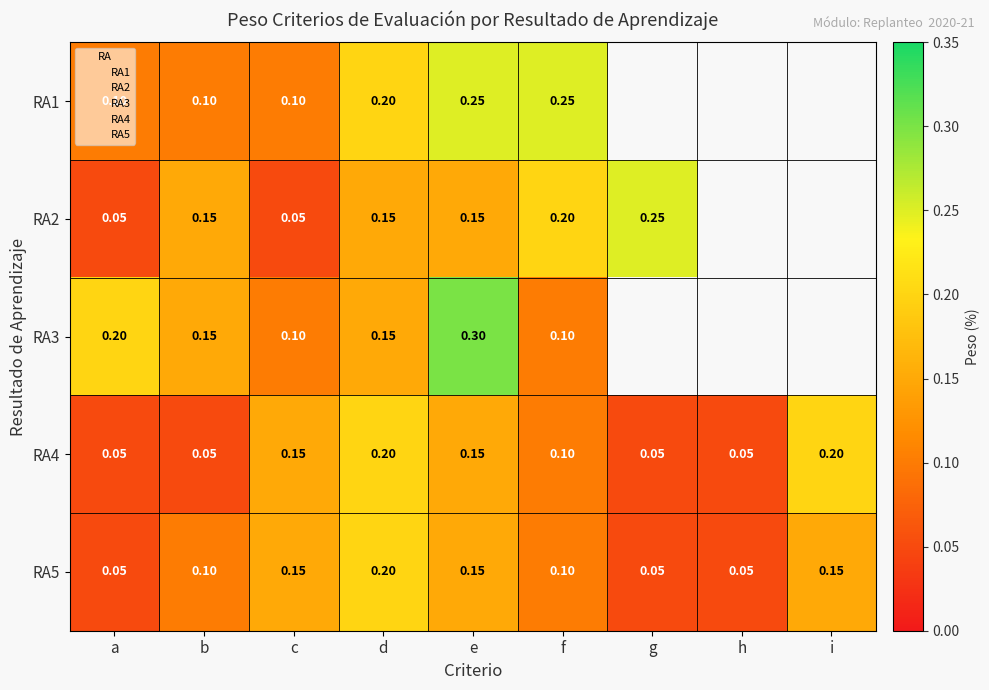

The value of RA4 at i is 0.1. True or false?

False